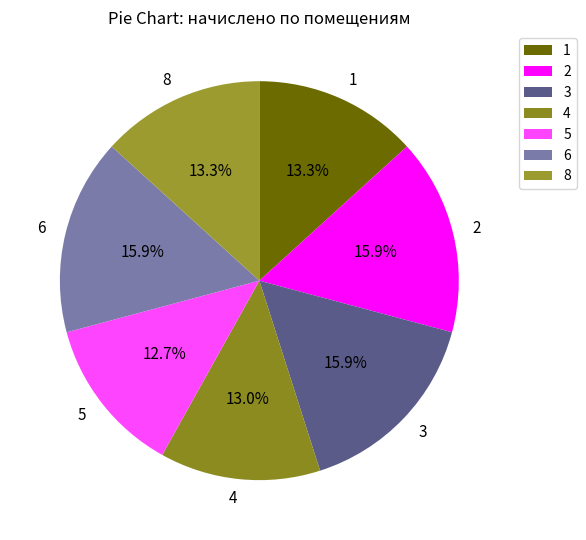

How many slices are in this pie chart?

7